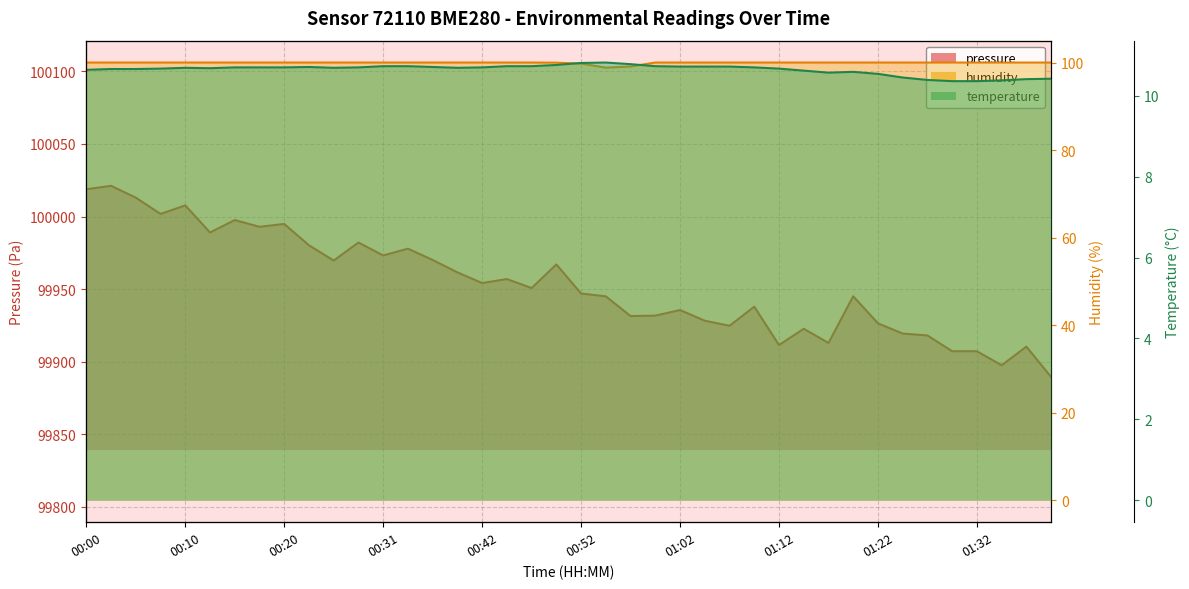

What position from the right is 00:37?

26